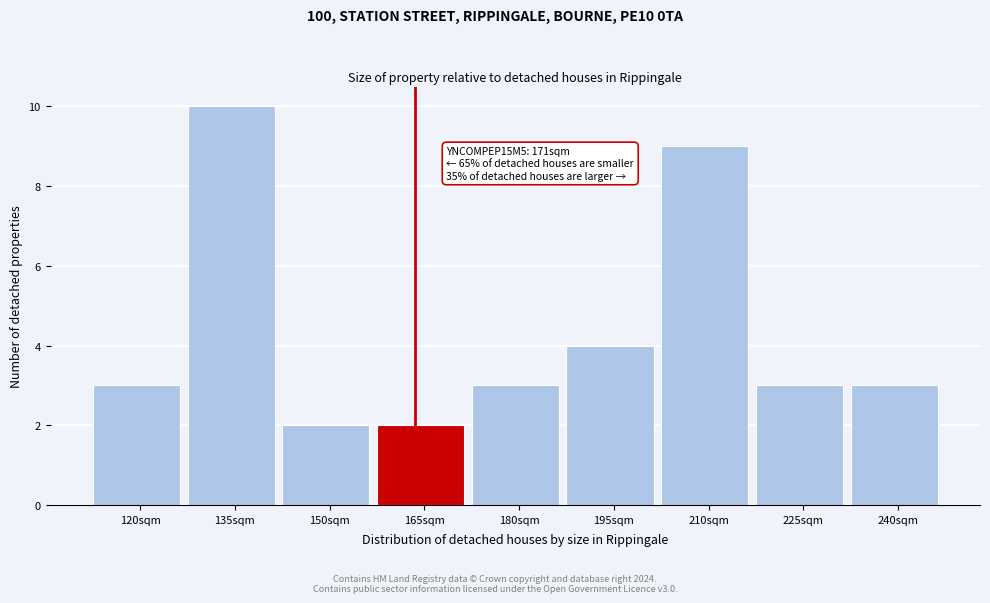

Reading left to right, list all the values displayed in this chart.

3	10	2	2	3	4	9	3	3